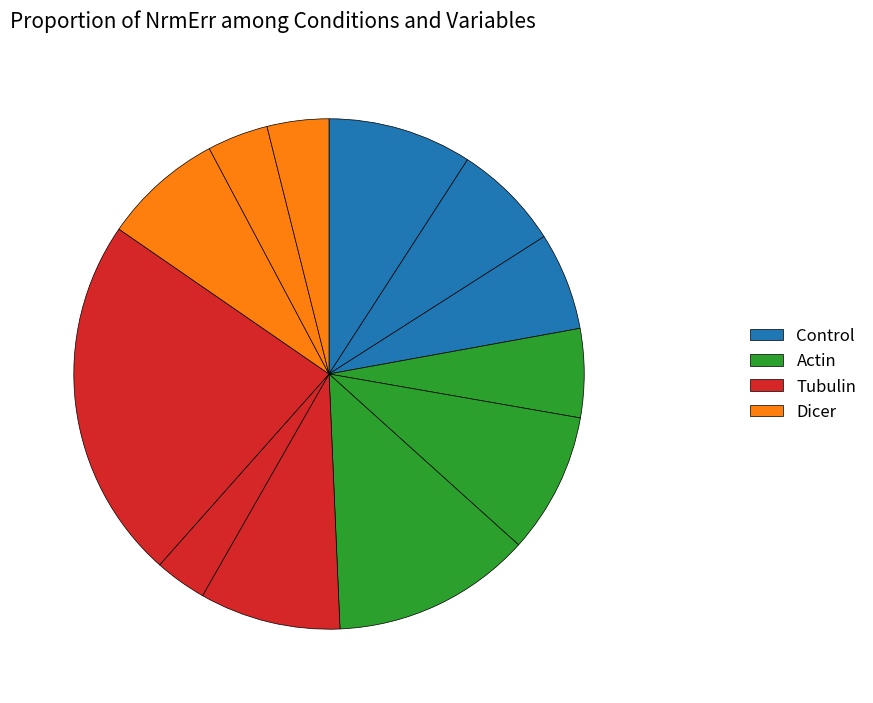

Count the number of slices in the pie.

12